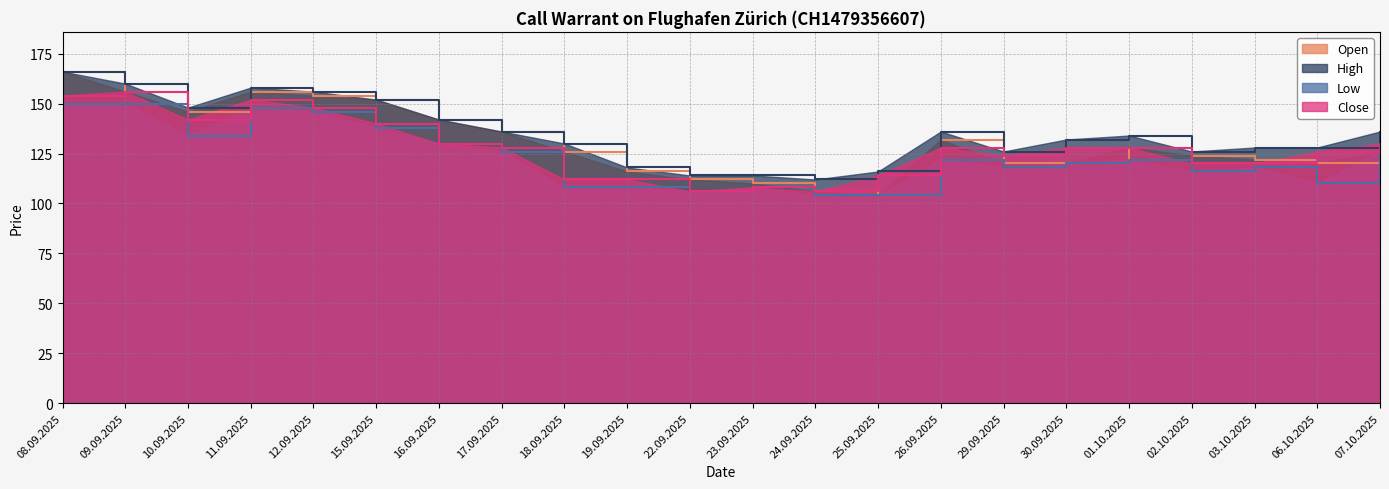

What is the value of the Close point at the 6th from the left?

140